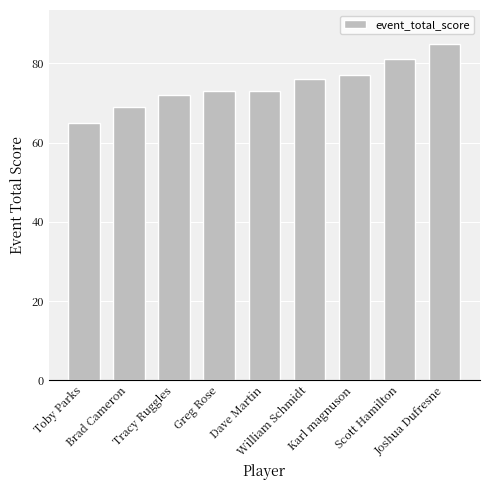

Reading left to right, what are all the values shown in this chart?

Toby Parks=65	Brad Cameron=69	Tracy Ruggles=72	Greg Rose=73	Dave Martin=73	William Schmidt=76	Karl magnuson=77	Scott Hamilton=81	Joshua Dufresne=85